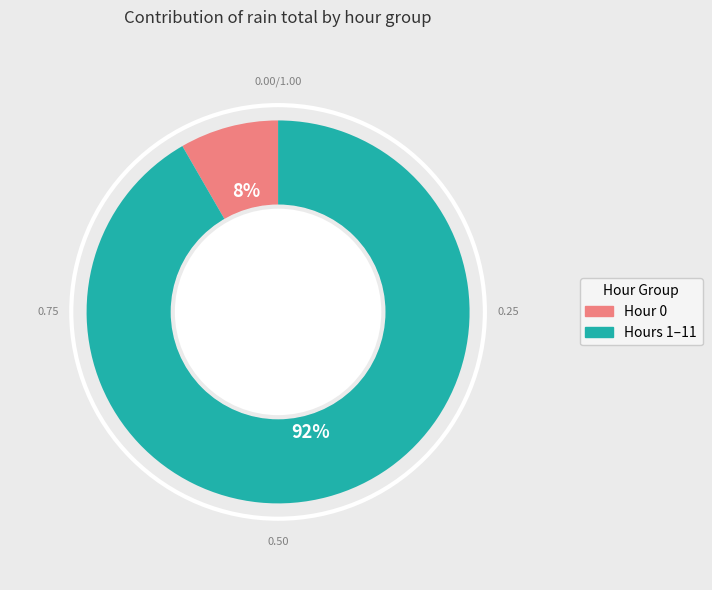

To the nearest percent, what is the average slice percentage?

50%